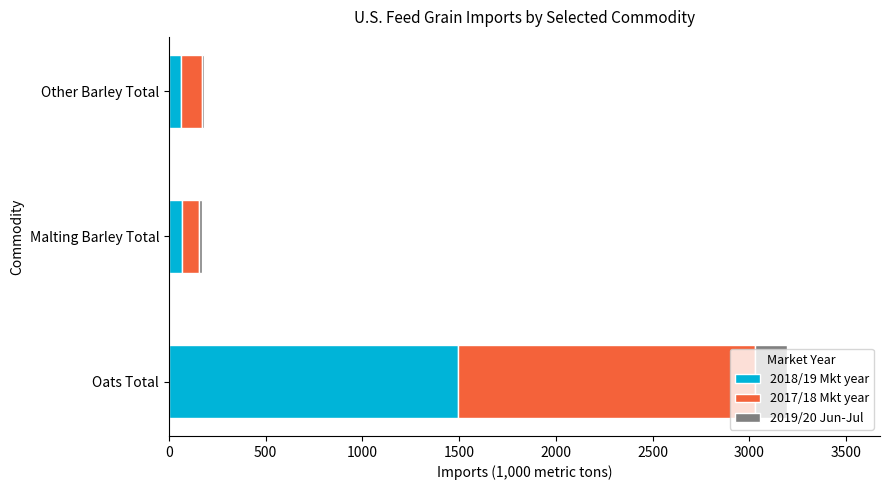

What is the total value across all series at Oats Total?

3196.1